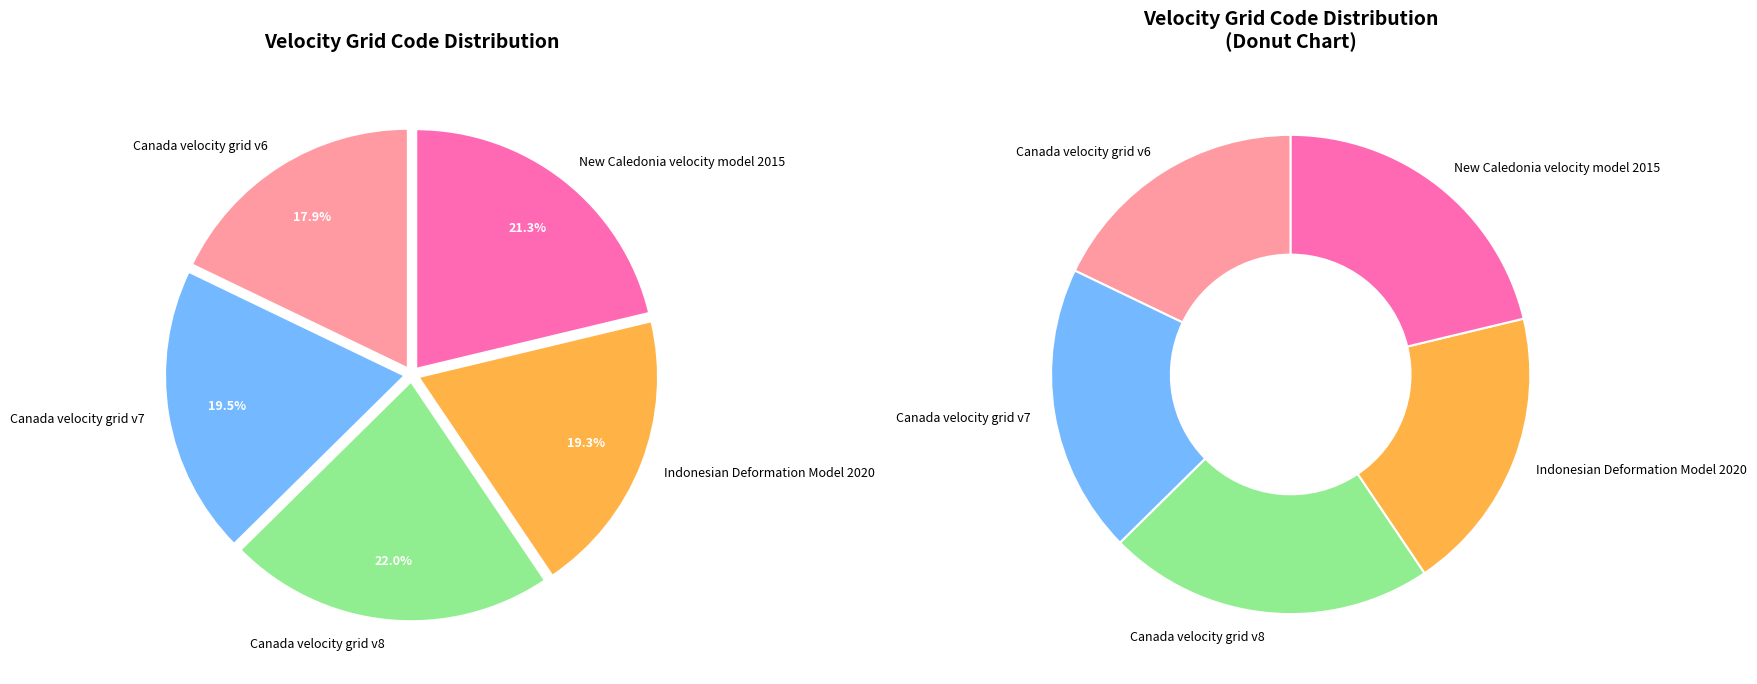

True or false: New Caledonia velocity model 2015 accounts for 21% of the total.

True